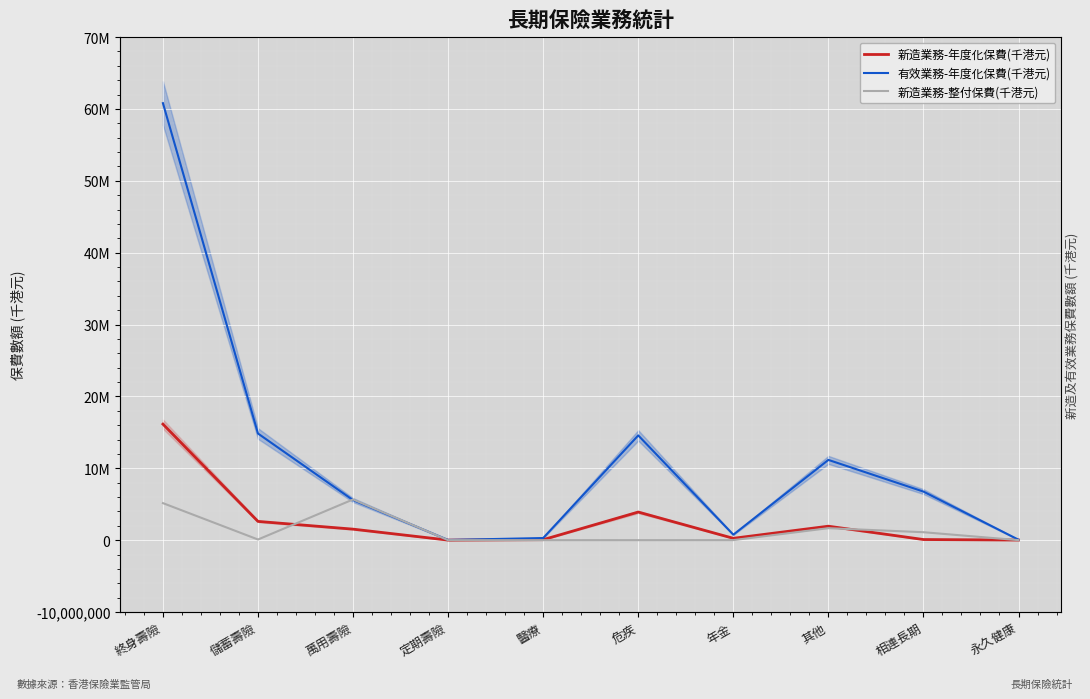

How many series are shown in this chart?

3